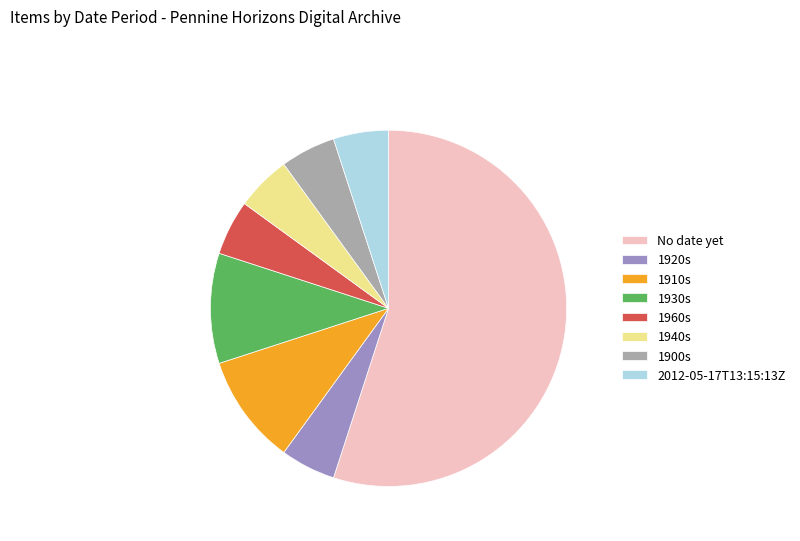

Approximately how many times larger is the value at 2012-05-17T13:15:13Z compared to 1900s?

1.0